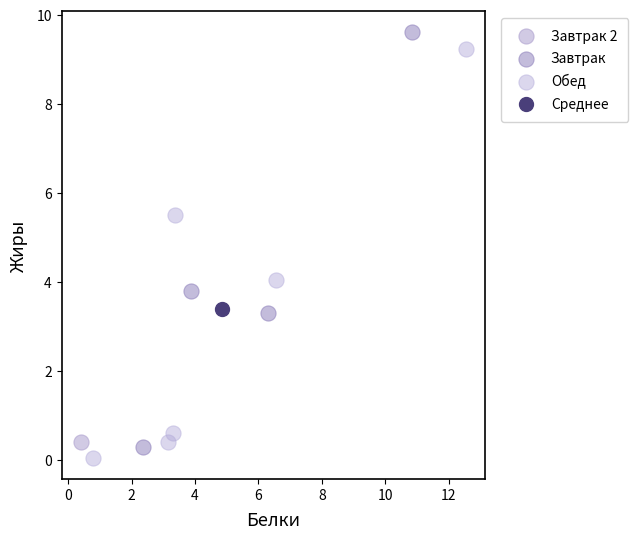

What are all the series names shown in the legend?

Завтрак, Завтрак 2, Обед, Среднее